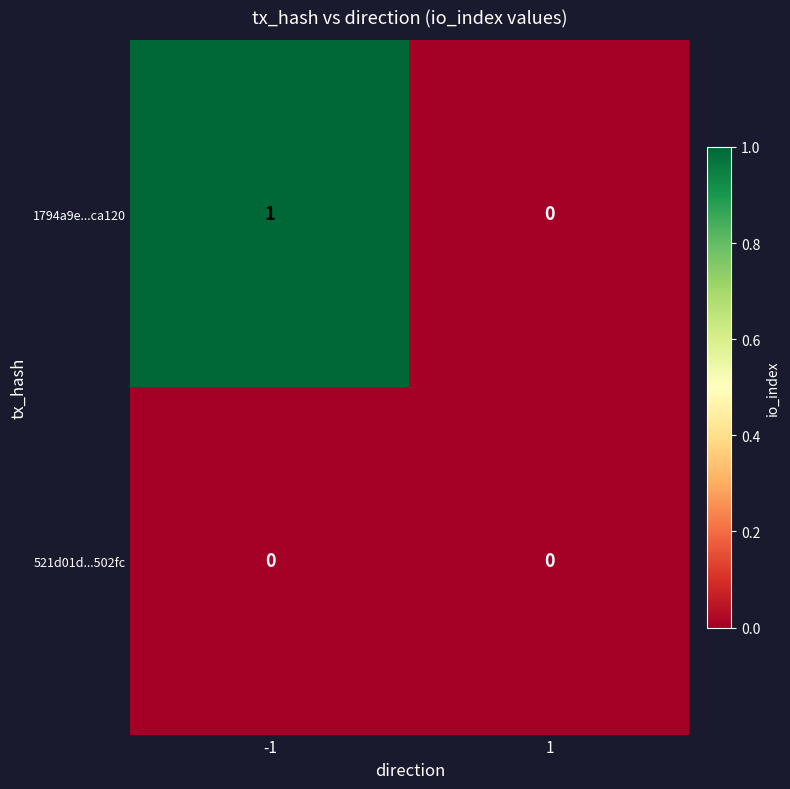

Which series has the largest range (max minus min)?

1794a9e...ca120